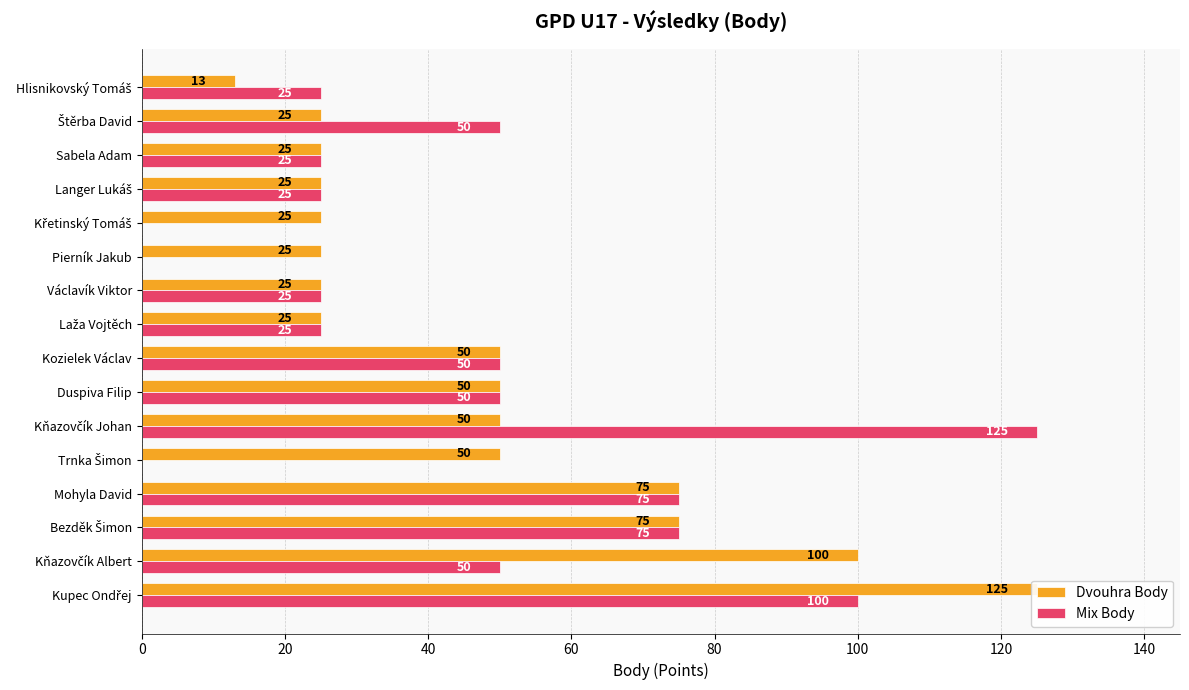

At how many categories does at least one series exceed 60?

5